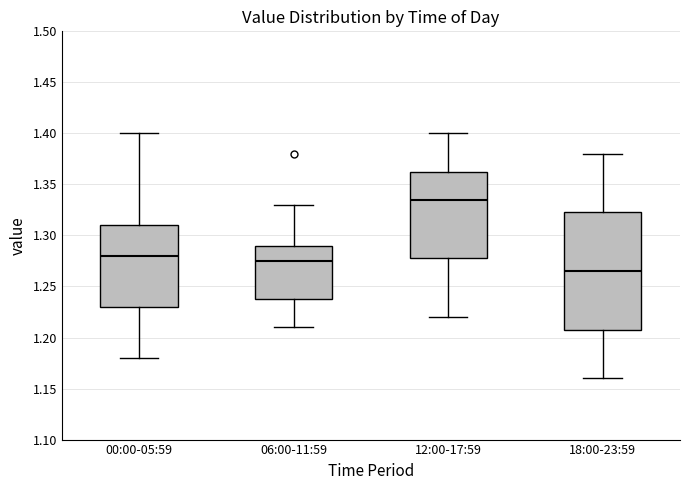

Where does the lower whisker of the box for 06:00-11:59 end on the y-axis? The values are not printed on the chart, so give them approximately, as read against the axis.

1.210